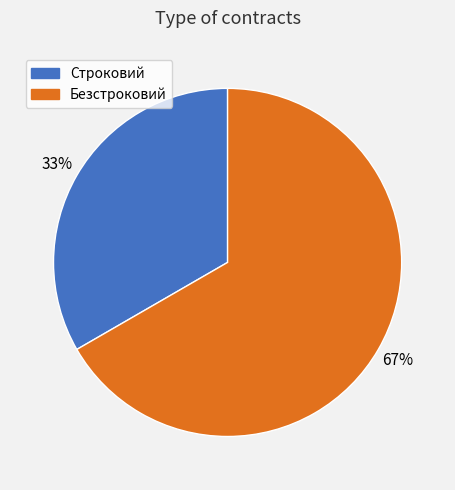

Between Безстроковий and Строковий, which is larger?

Безстроковий